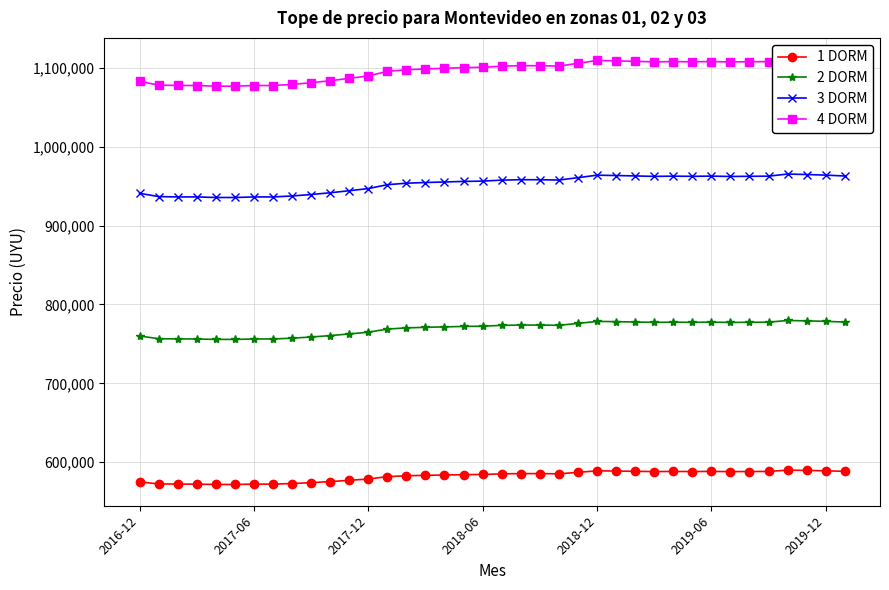

True or false: 2 DORM has more than 1 points higher than both neighbors.

True